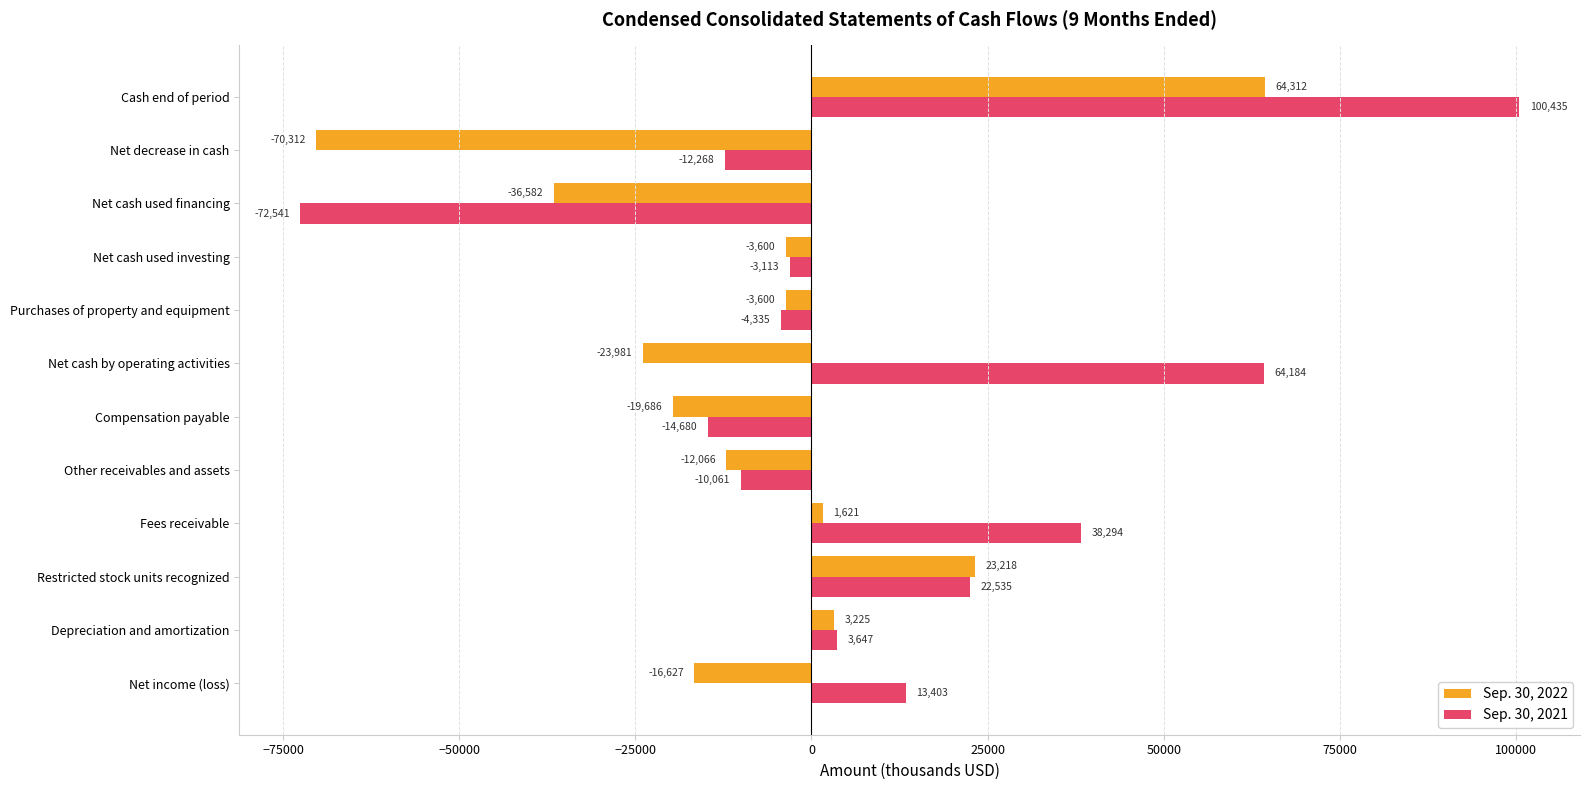

Which category has the lowest value in the Sep. 30, 2021 series?

Net cash used financing